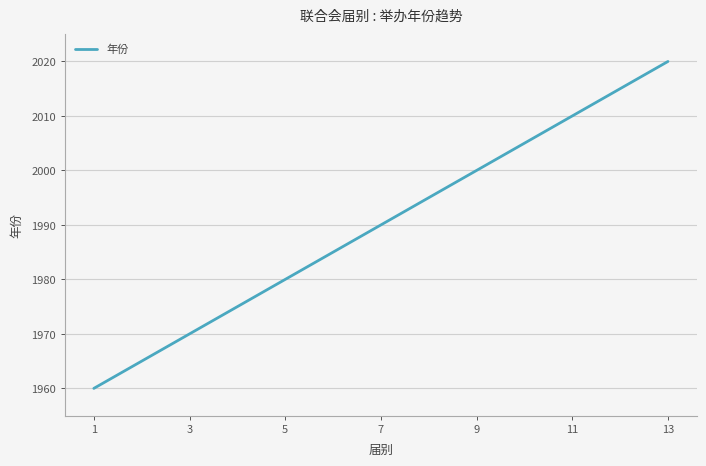

What is the minimum value shown in the chart?

1960